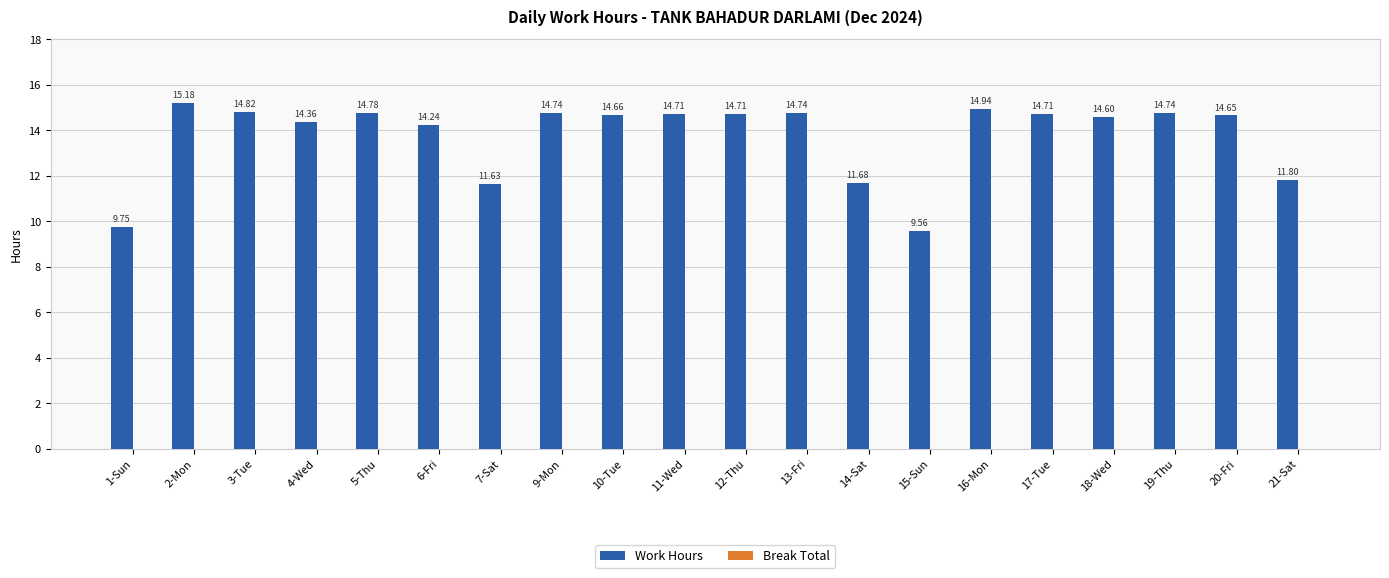

What is the difference between the maximum and minimum values?

5.6